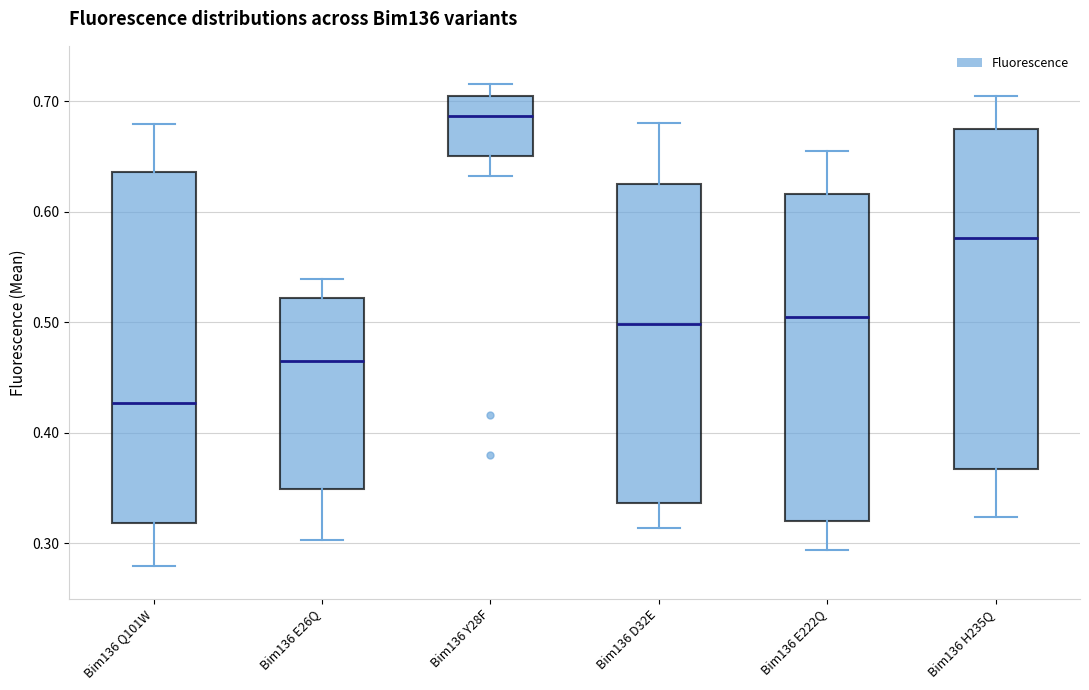

Where is the lower edge of the box for Bim136 Y28F on the y-axis? The values are not printed on the chart, so give them approximately, as read against the axis.

0.65